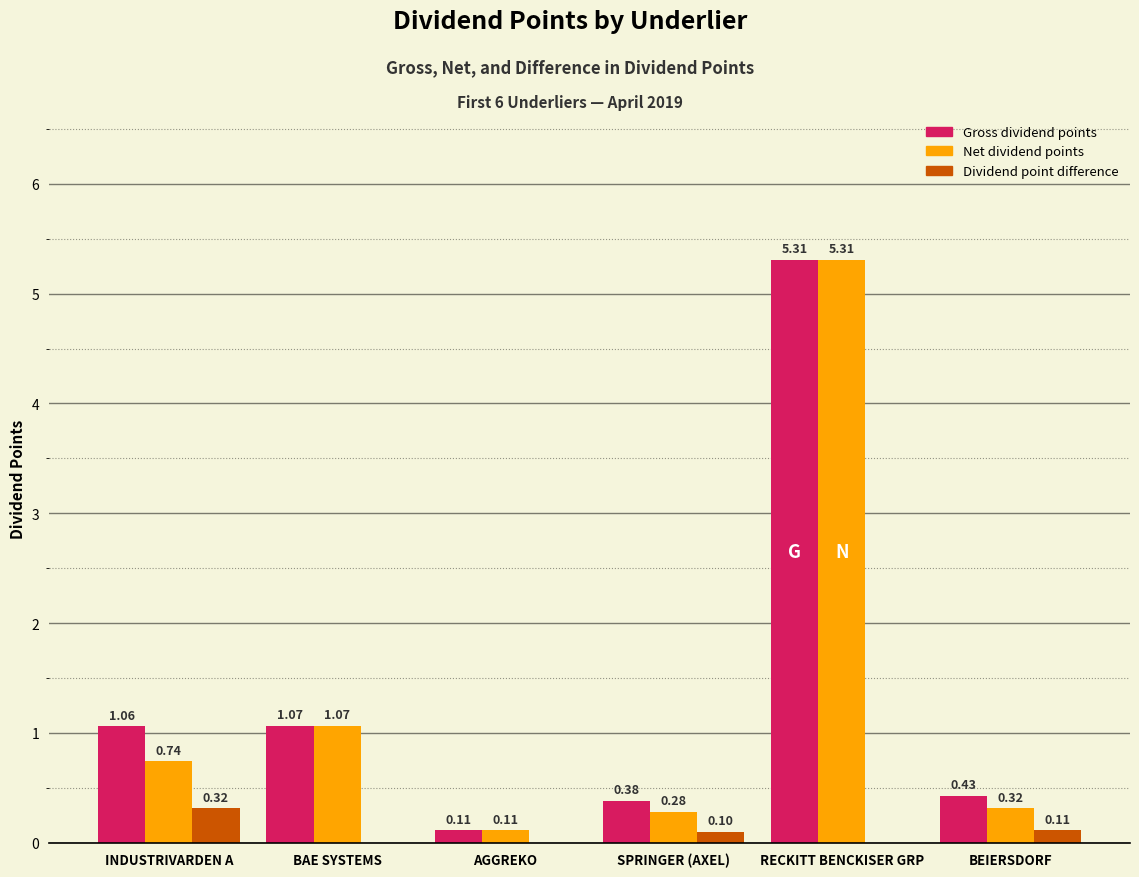

At which label does Gross dividend points reach its peak?

RECKITT BENCKISER GRP